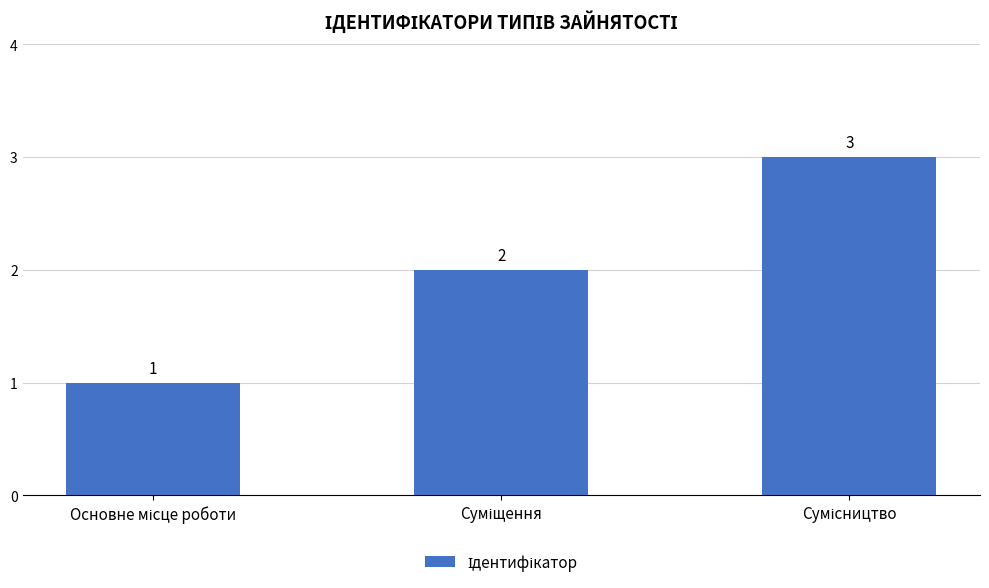

Count the values in the range 1 to 3.

3